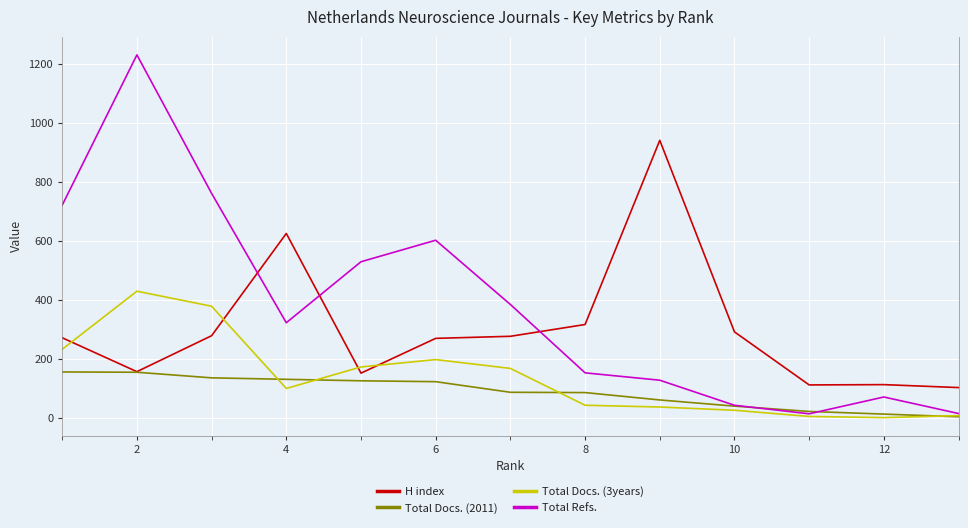

In H index, how many points are higher than both neighbors (excluding endpoints)?

3